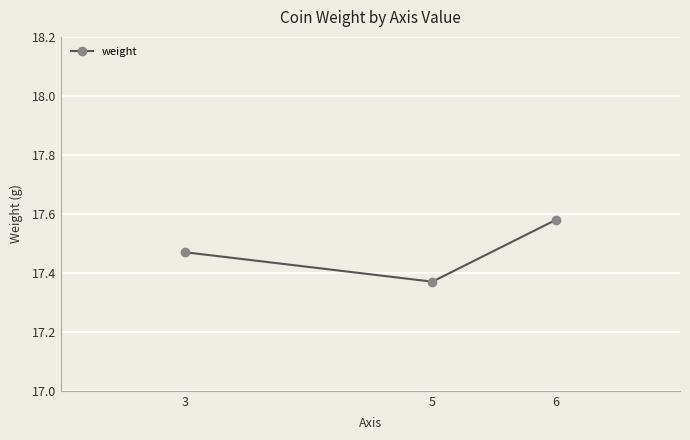

List the labels in order of value, smallest first.

5, 3, 6